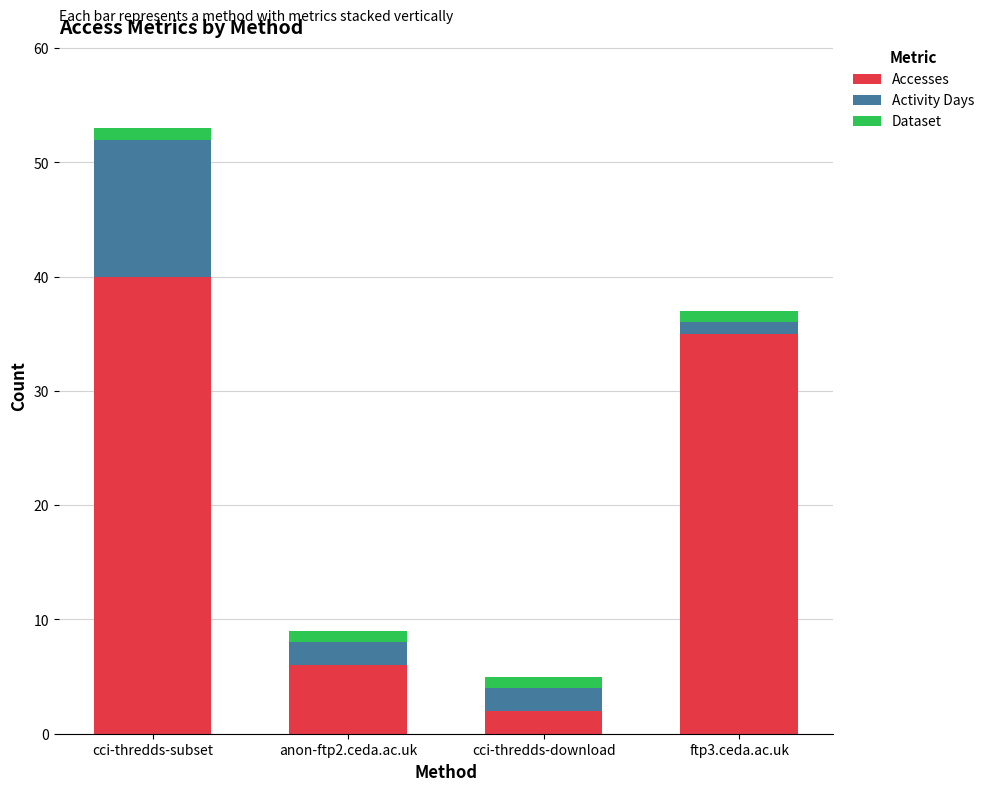

True or false: Accesses has a value of 35 at ftp3.ceda.ac.uk.

True